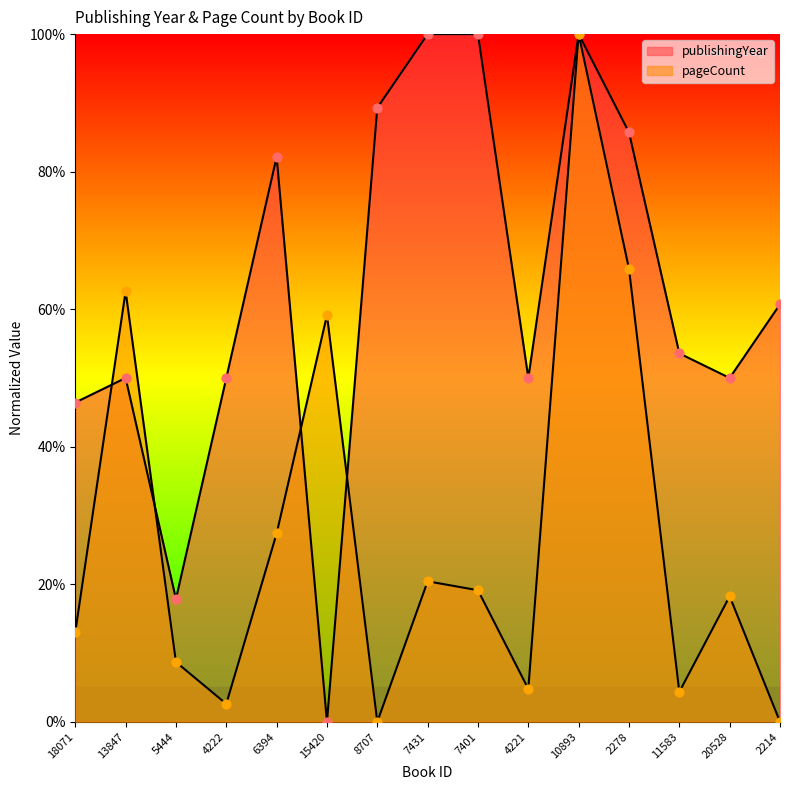

Is the value of publishingYear at 10893 greater than the value of pageCount at 10893?

No